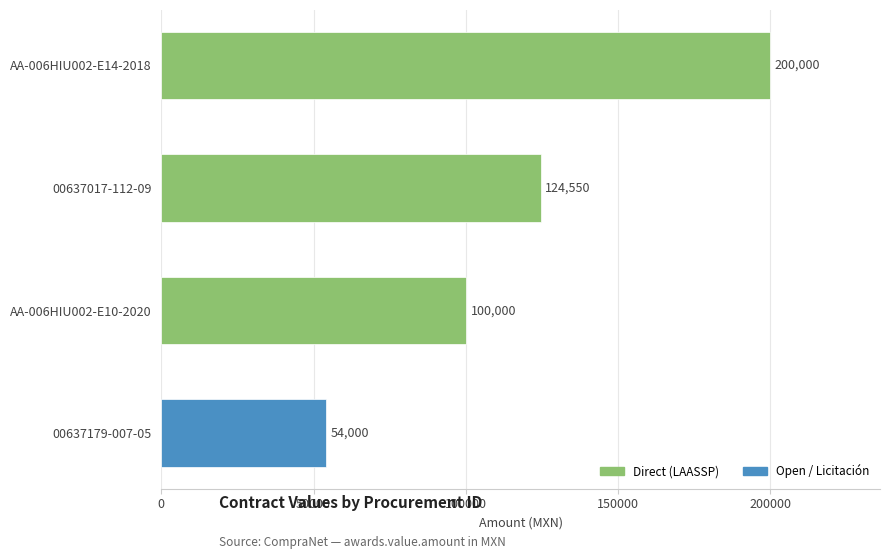

What is the average value?

119638